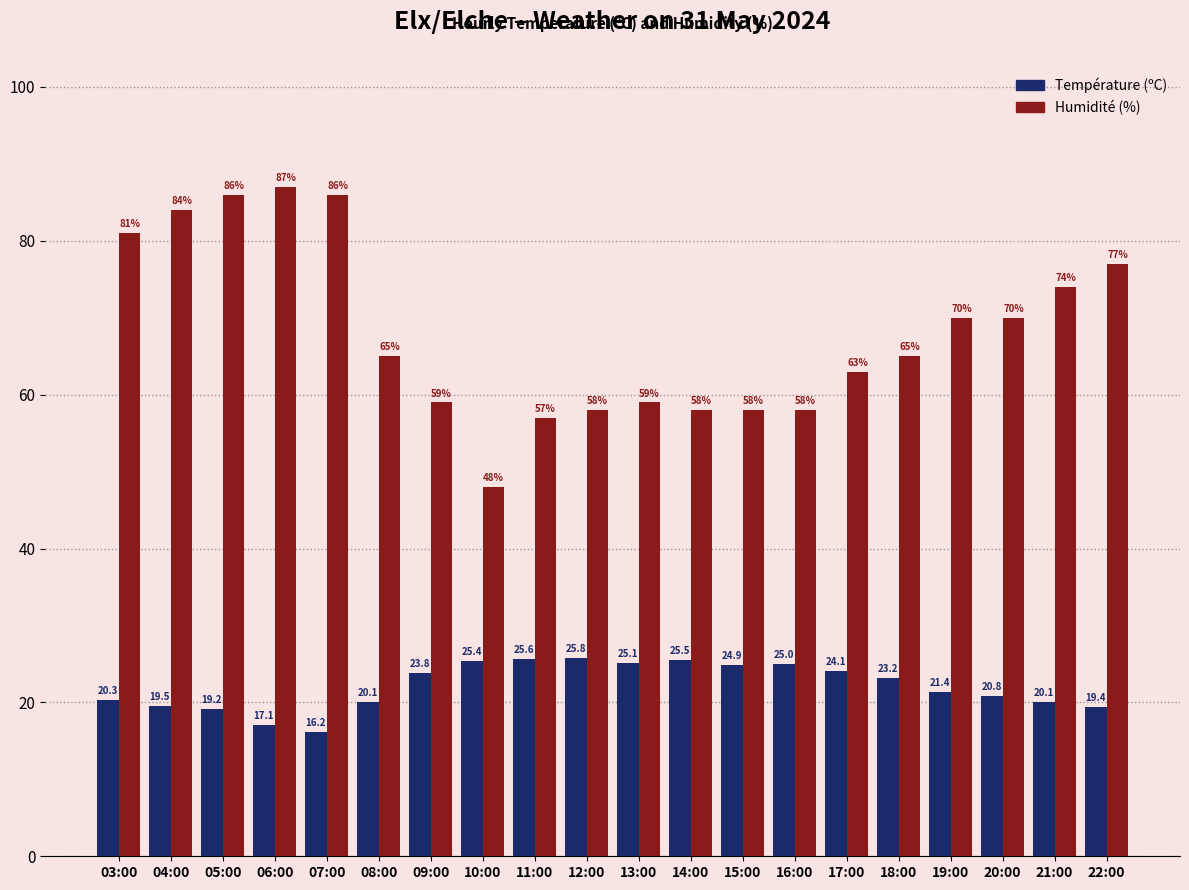

Which category has the lowest value in the Humidité (%) series?

10:00